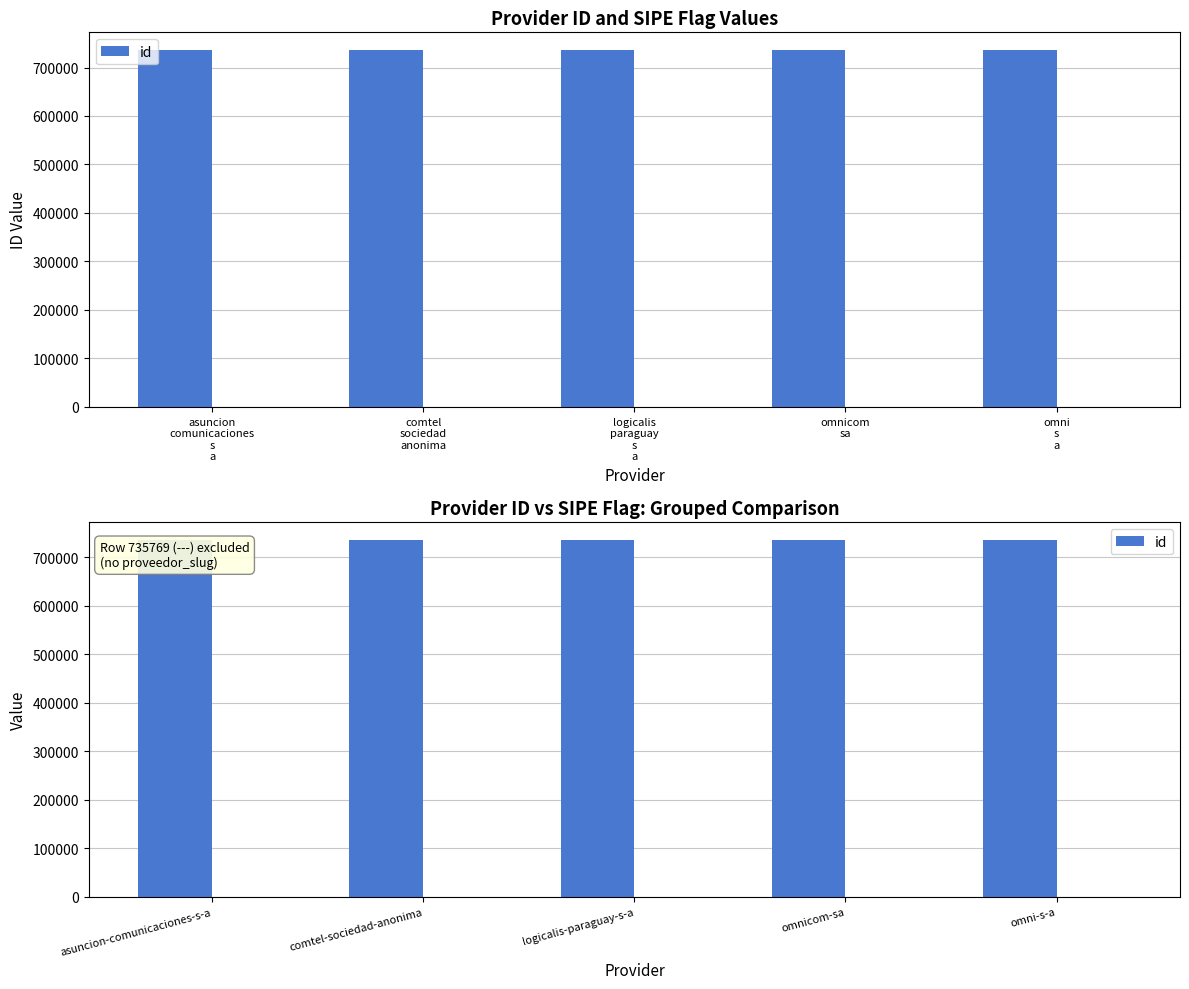

What is the sum of all values?

3678860